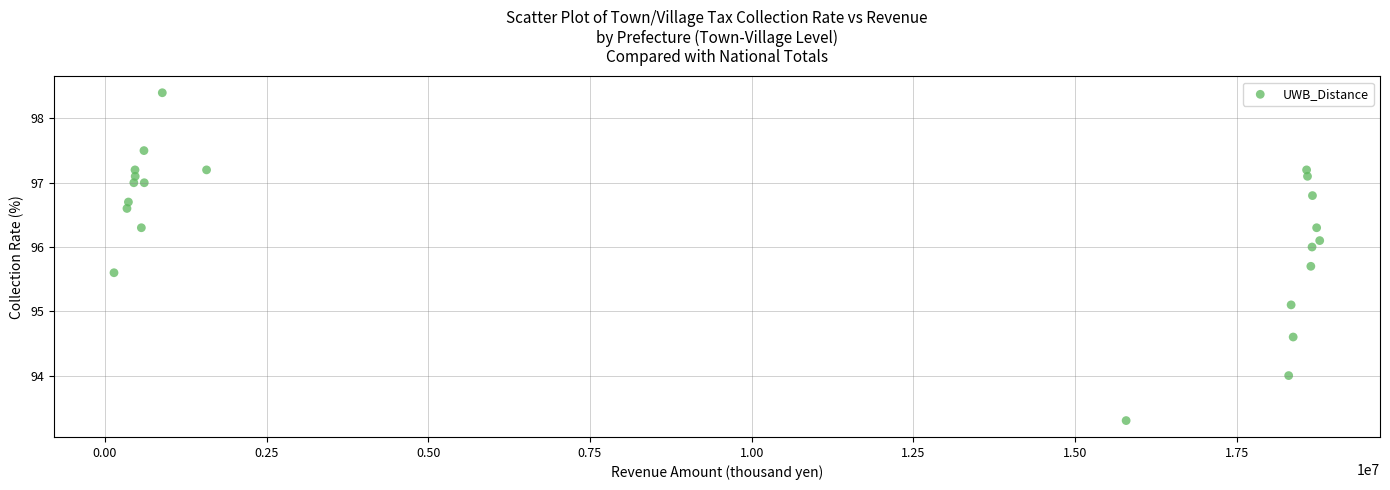

What Y value in the scatter plot is closest to 95?

95.1